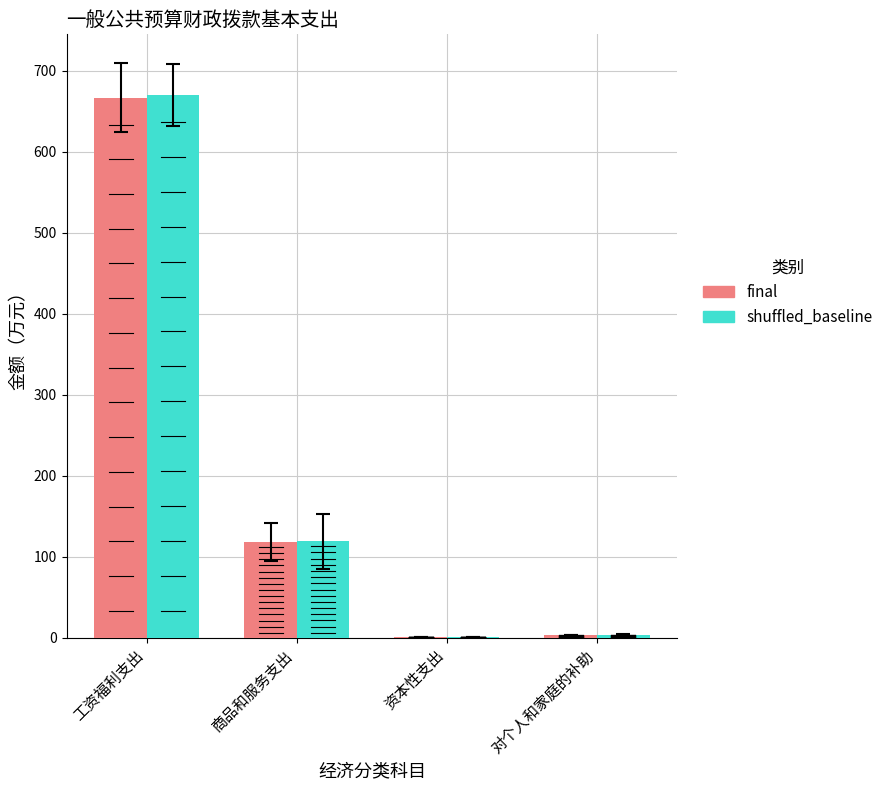

What is the sum of all shuffled_baseline values?

793.1